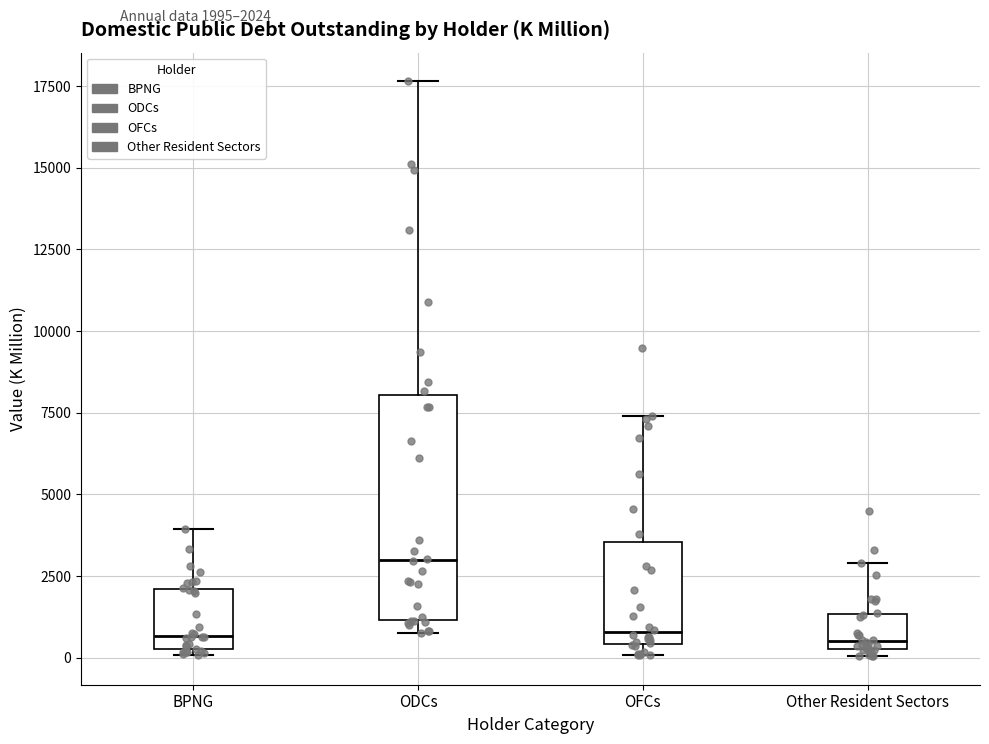

Reading left to right, transcribe this box plot: for each box, give where its median line is, the range the box spans, and where its two whiskers end, as read against the y-axis. The values are not printed on the chart, so give them approximately, as read against the axis.

BPNG: median 500 (just above the box's lower edge), box 500 to 2000, whiskers 0 to 4000
ODCs: median 3000, box 1000 to 8000, whiskers 1000 (just below the box's lower edge) to 17500
OFCs: median 1000, box 500 to 3500, whiskers 0 to 7500
Other Resident Sectors: median 500 (just above the box's lower edge), box 500 to 1500, whiskers 0 to 3000